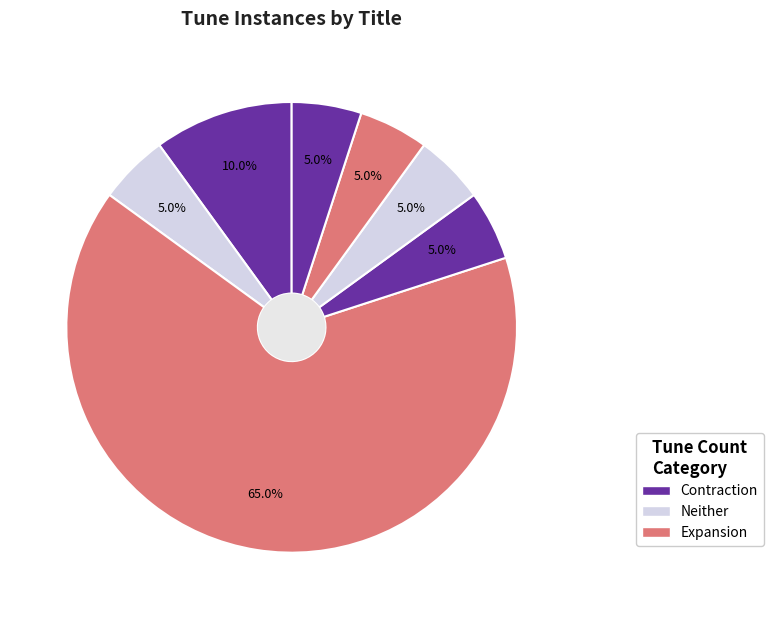

How many slices are in this pie chart?

7